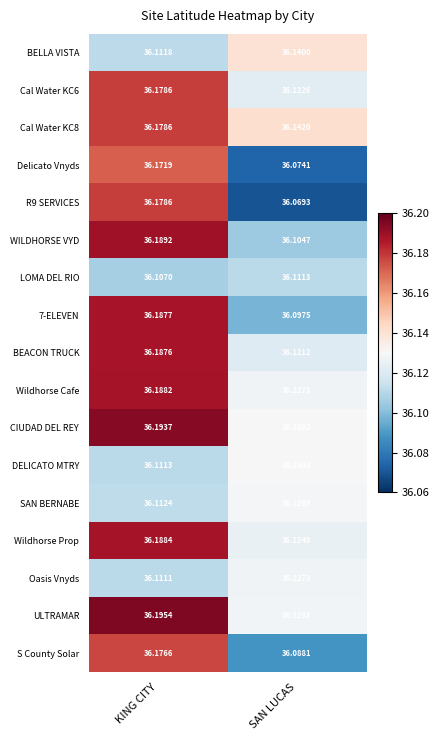

At which category is the sum across all series the highest?

KING CITY